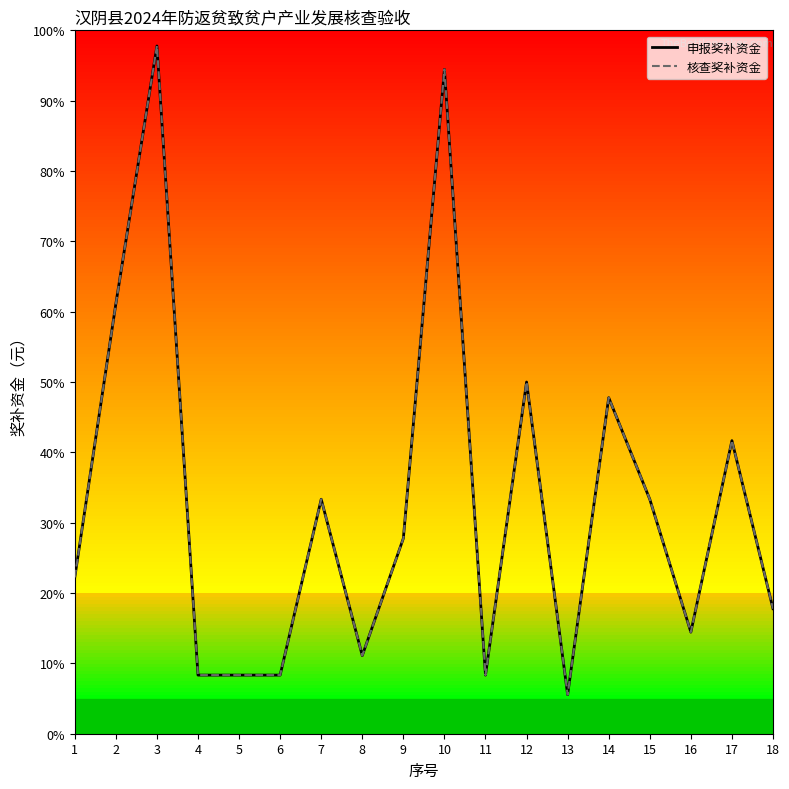

True or false: 核查奖补资金 and 申报奖补资金 cross at least once.

False